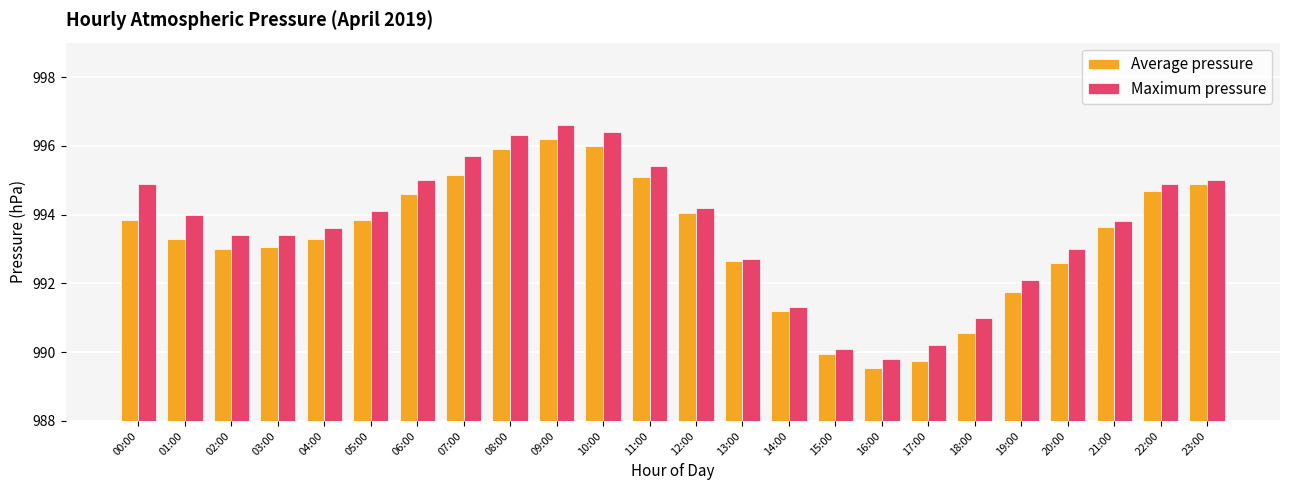

Between 14:00 and 15:00, which series saw the biggest shift?

Average pressure